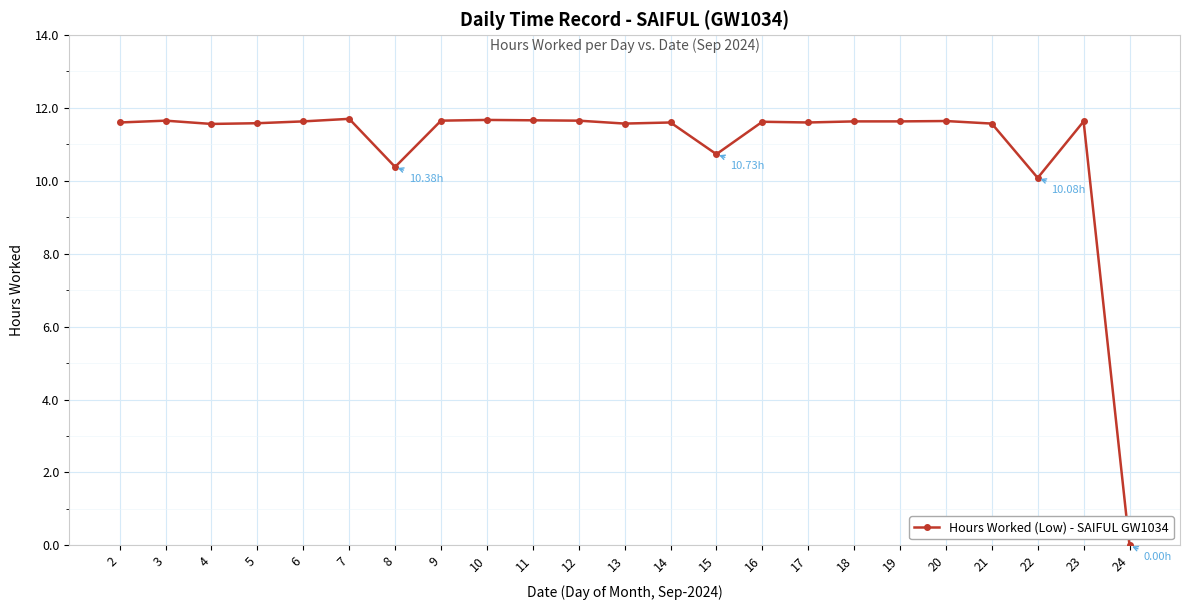

How many values exceed 11?

19